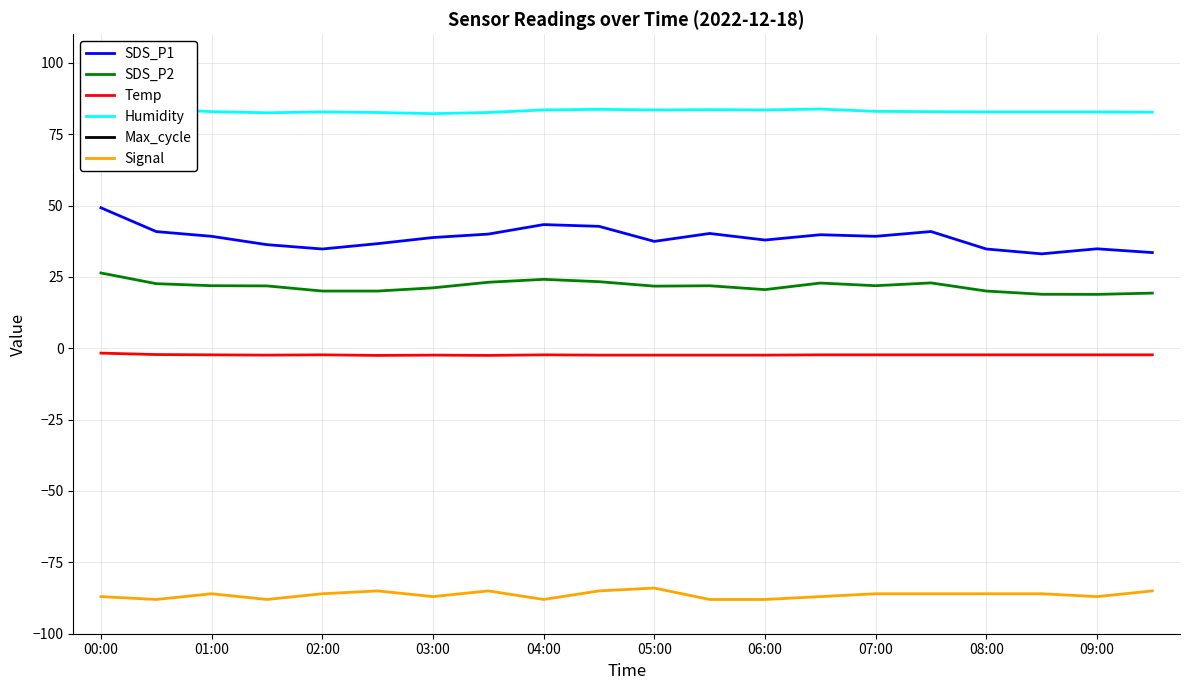

How many data points does each series have?

20